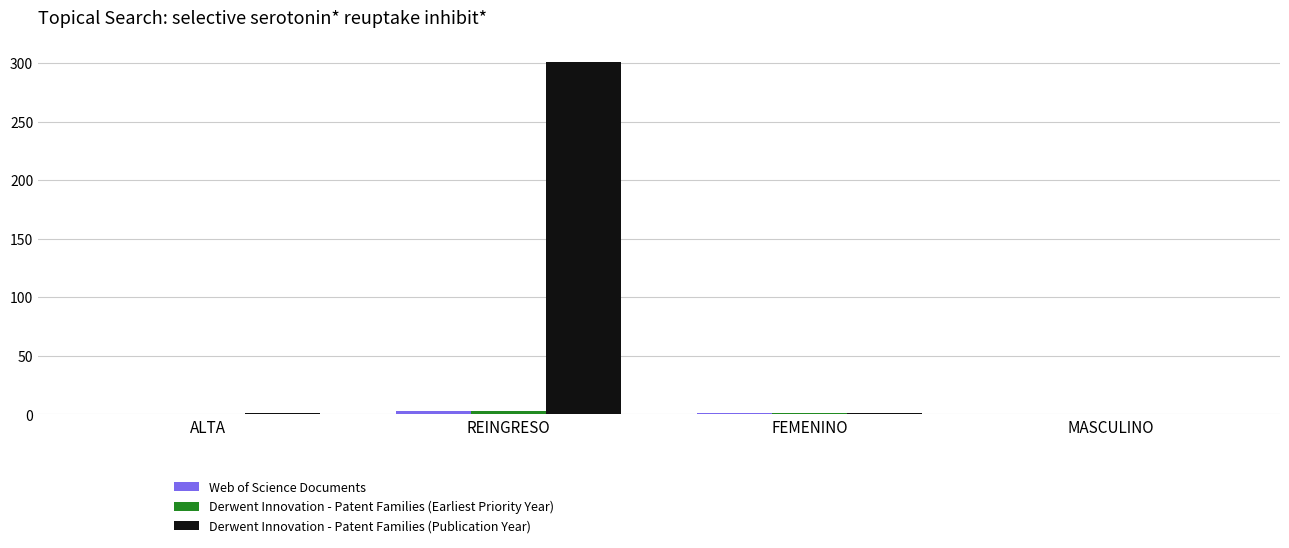

Which label corresponds to the largest value in the chart?

REINGRESO